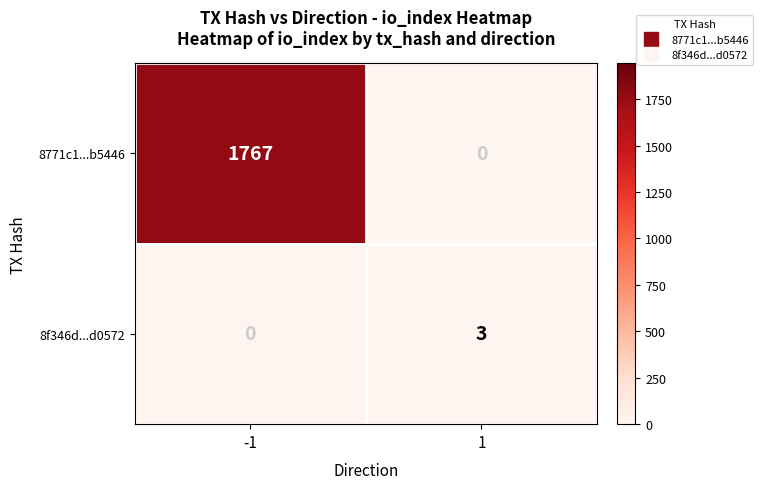

How many data points does each series have?

2